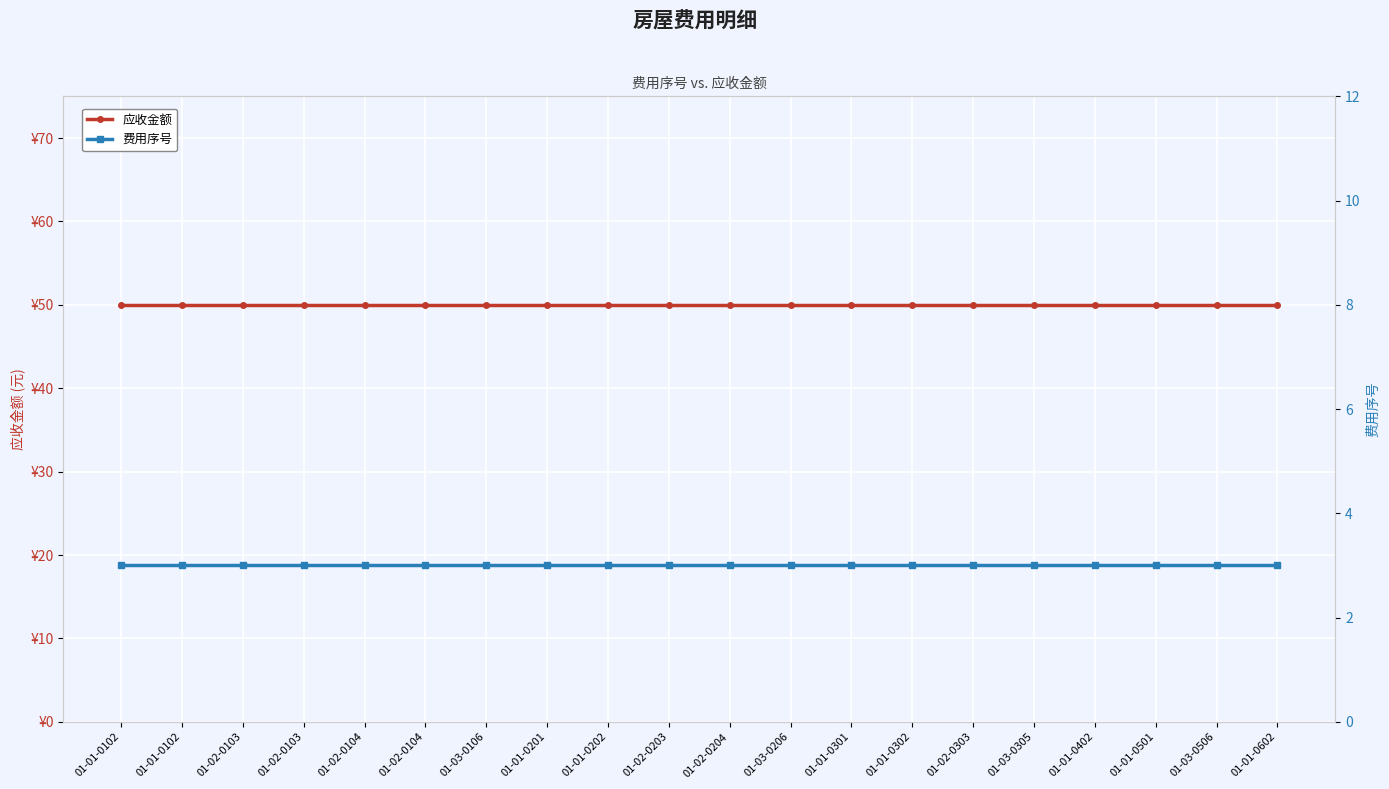

The value of 费用序号 at 01-02-0104 is 3. True or false?

True